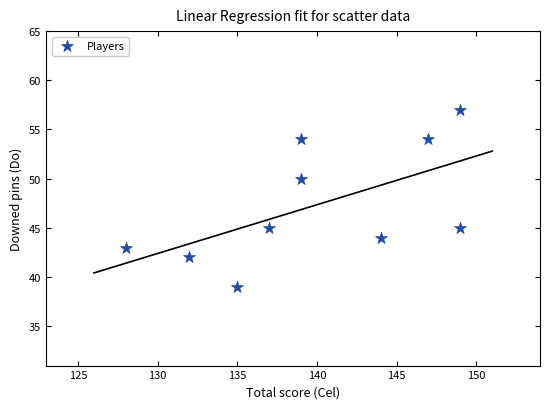

What is the average X value?

140